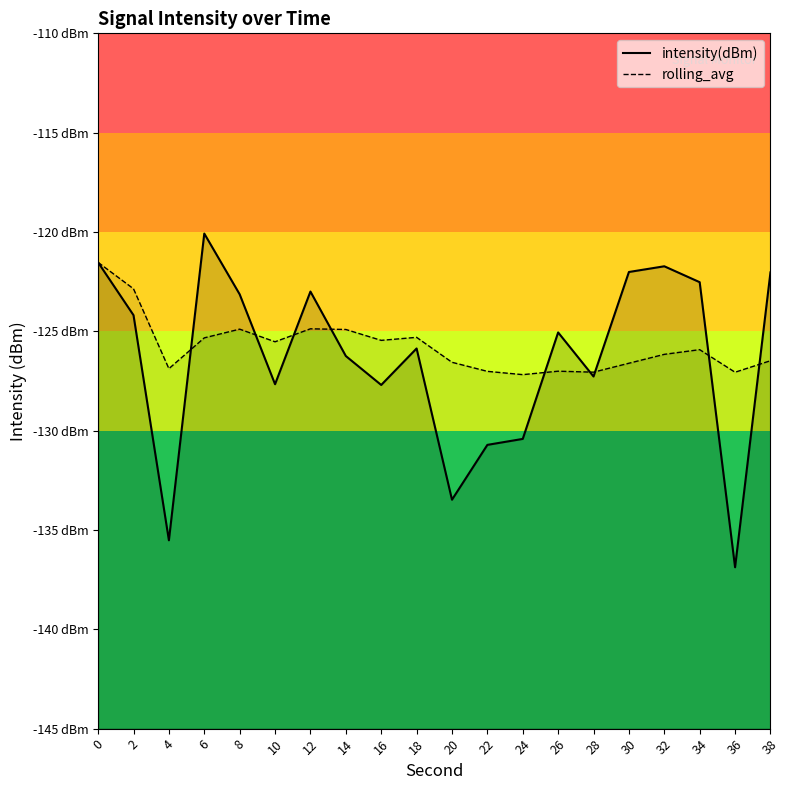

List the labels in order of rolling_avg value, smallest first.

24, 36, 28, 22, 26, 4, 30, 20, 38, 32, 34, 10, 16, 6, 18, 14, 8, 12, 2, 0